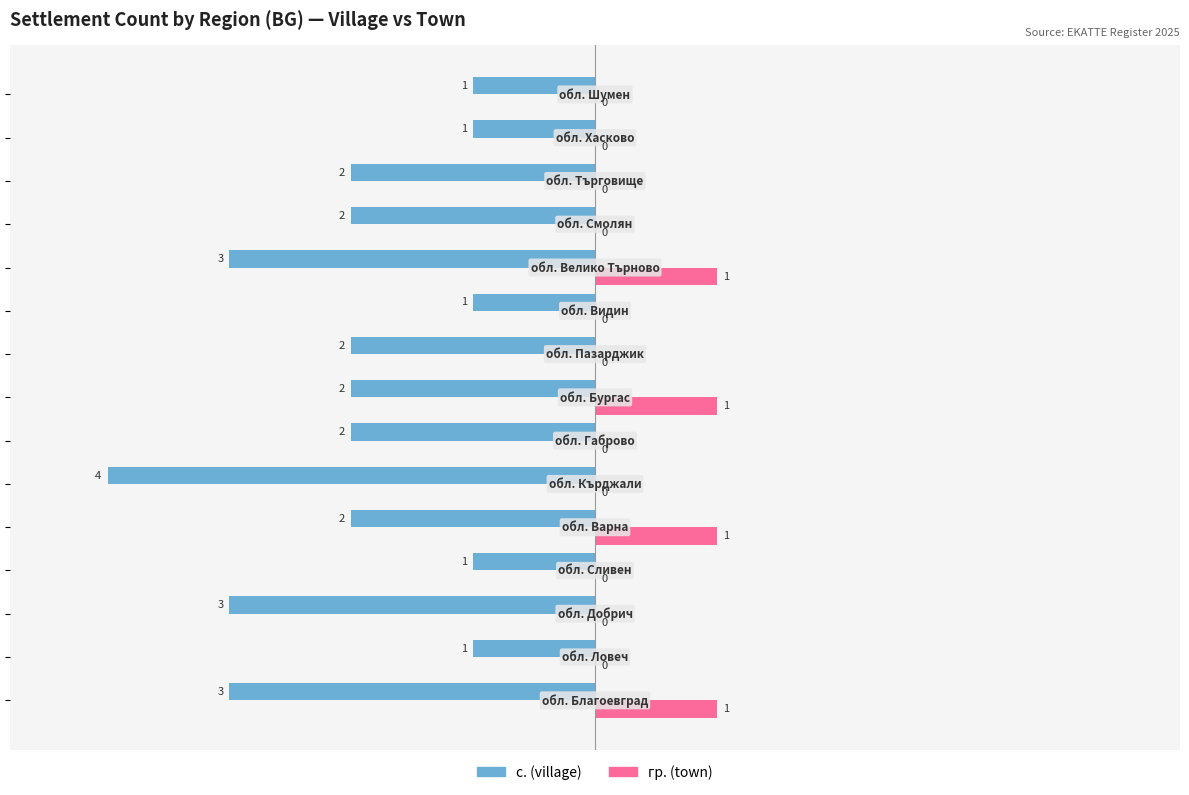

How many с. (village) values are between -3 and -1?

14